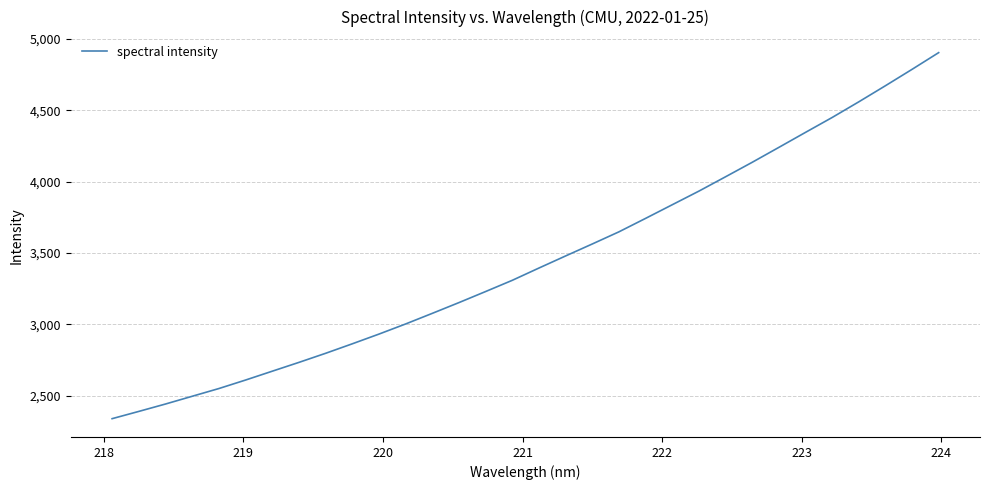

What is the difference between the maximum and minimum values?

2566.5